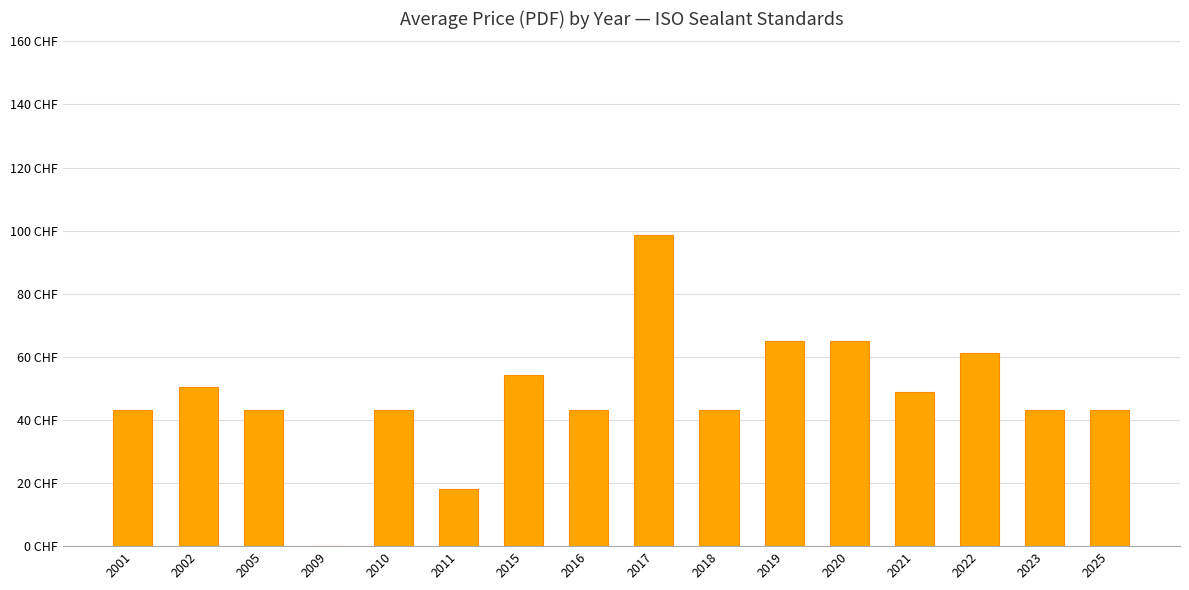

Rank the categories by value from highest to lowest.

2017, 2019, 2020, 2022, 2015, 2002, 2021, 2001, 2005, 2010, 2016, 2018, 2023, 2025, 2011, 2009